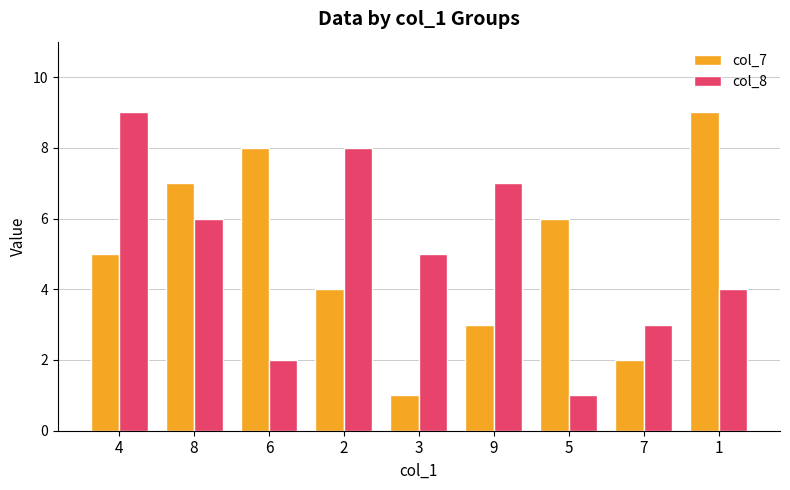

Between 4 and 8, which series saw the biggest shift?

col_8